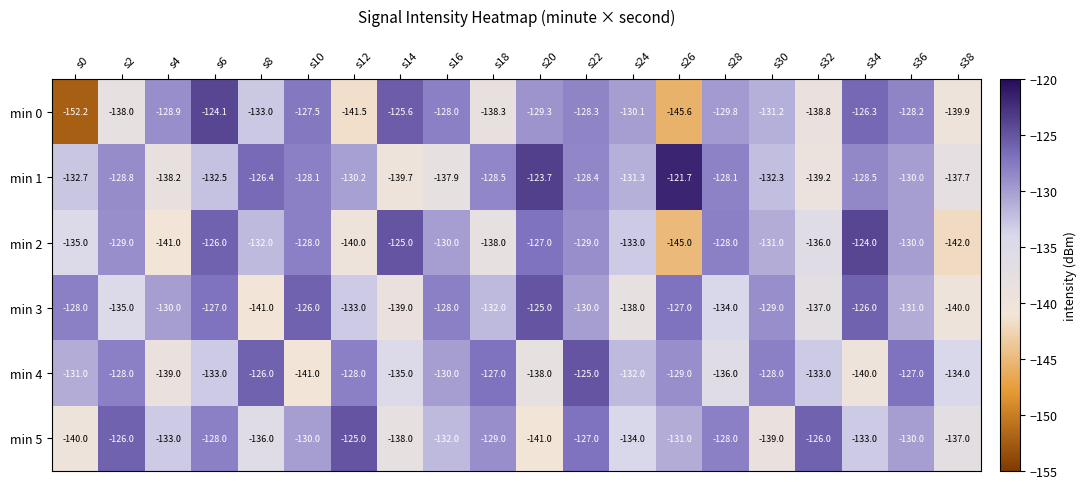

At which label does min 2 first exceed -130?

s2